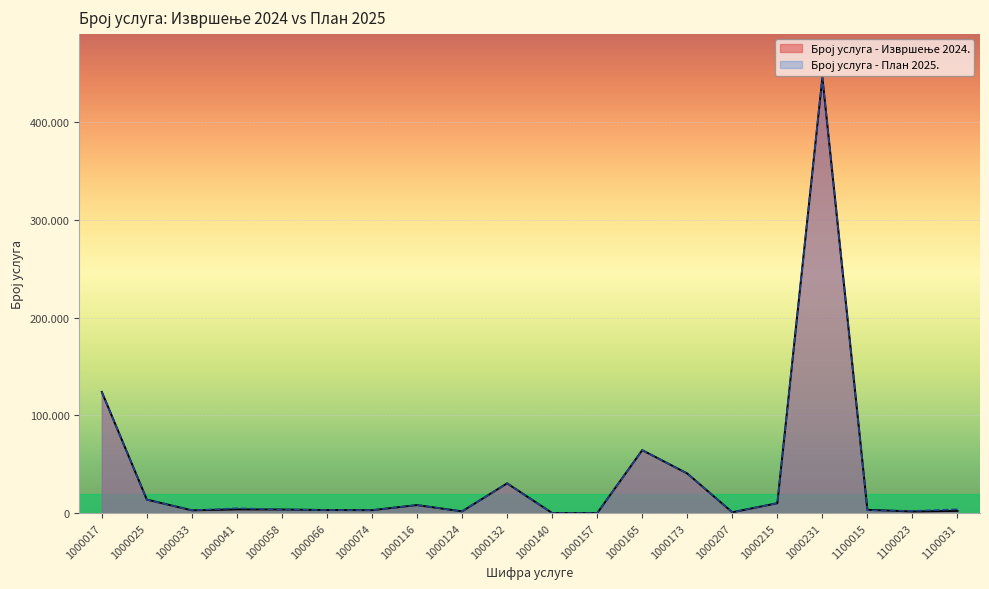

What is the total value across all series at 1000074?

6106